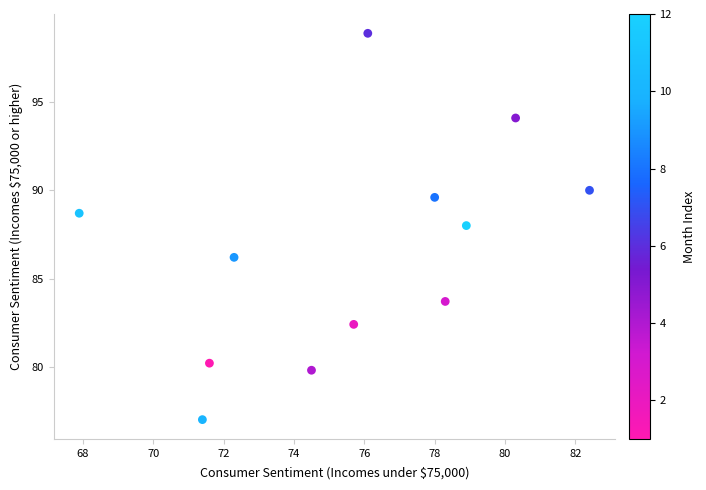

What is the range of X values (max minus min)?

14.5